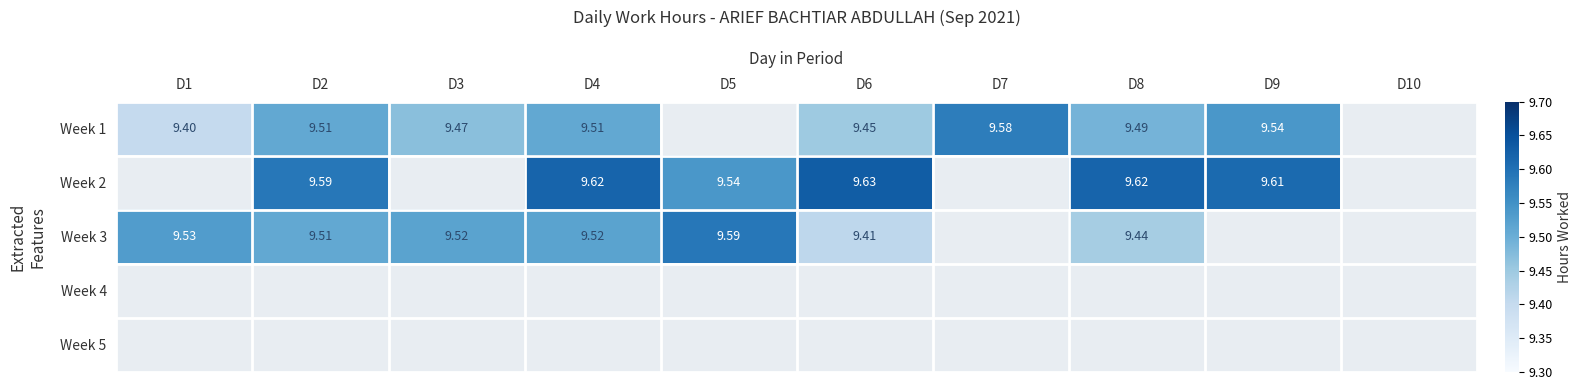

How many values in the Week 2 series exceed 9?

6